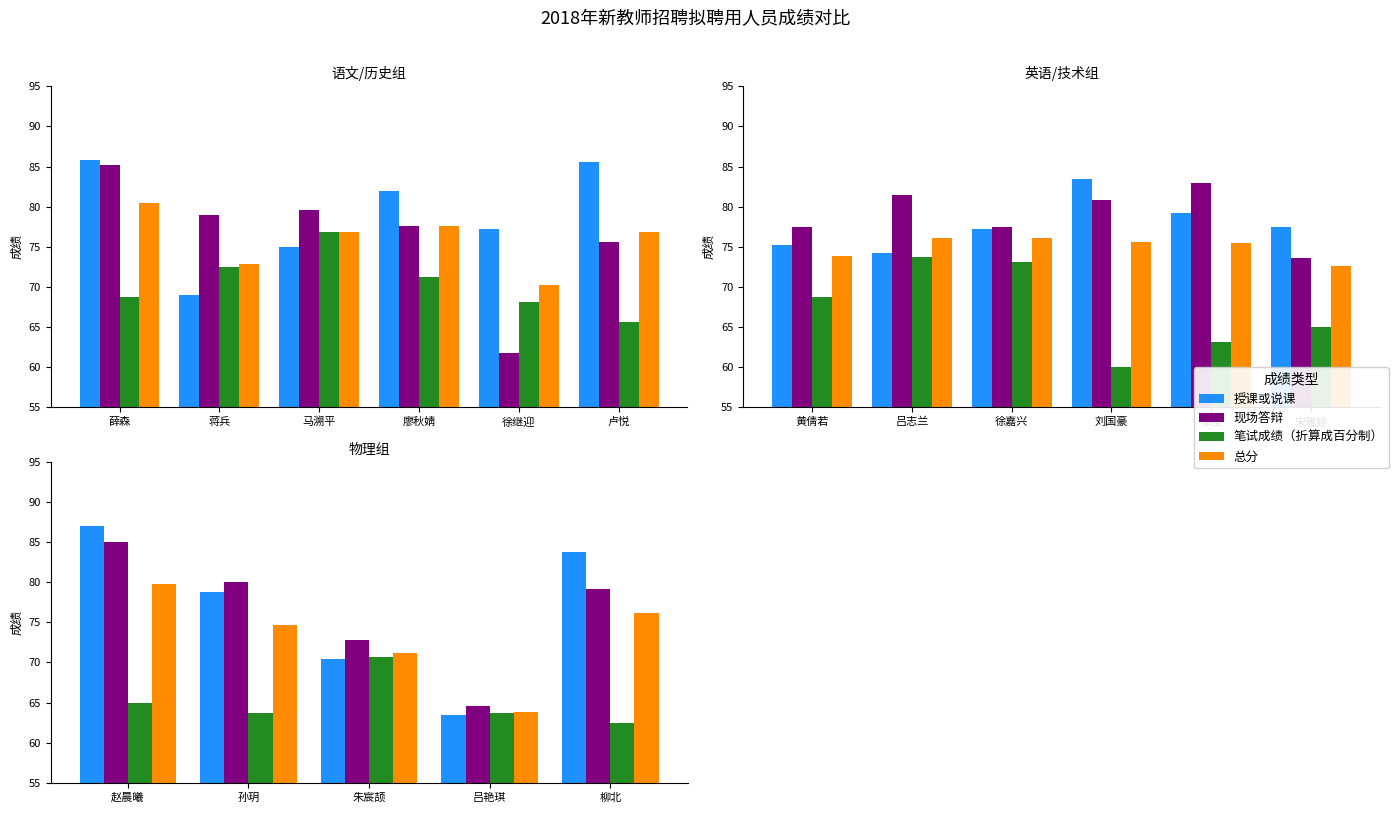

What are all the series names shown in the legend?

授课或说课, 现场答辩, 笔试成绩（折算成百分制）, 总分